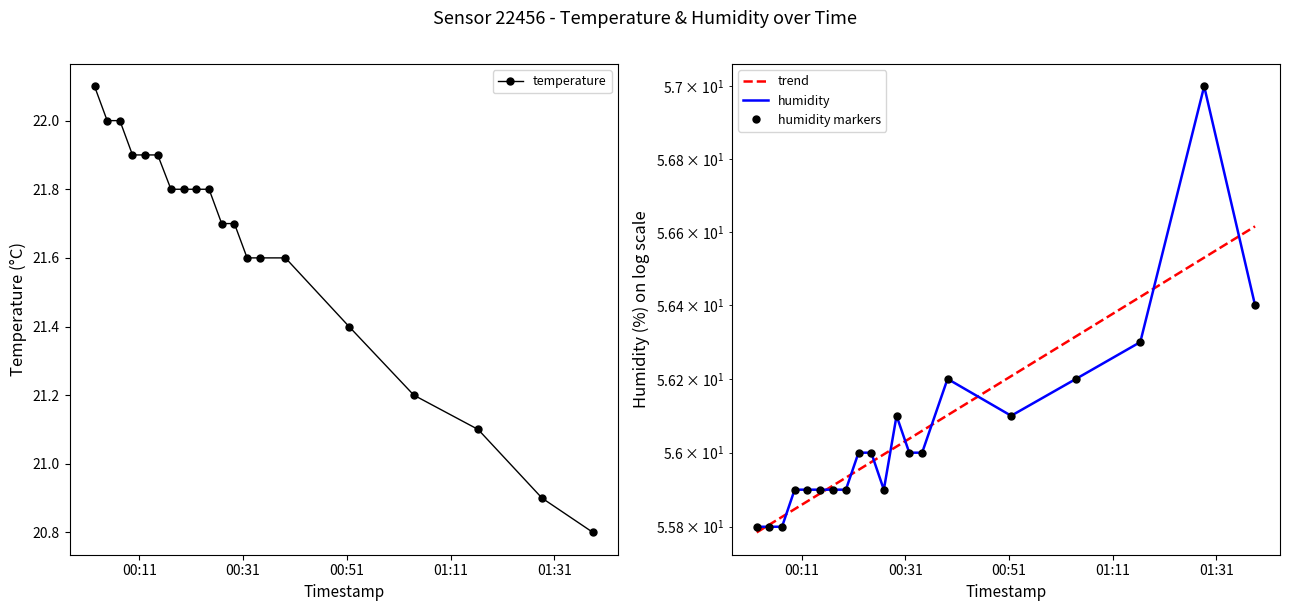

Does the chart have visible grid lines?

No